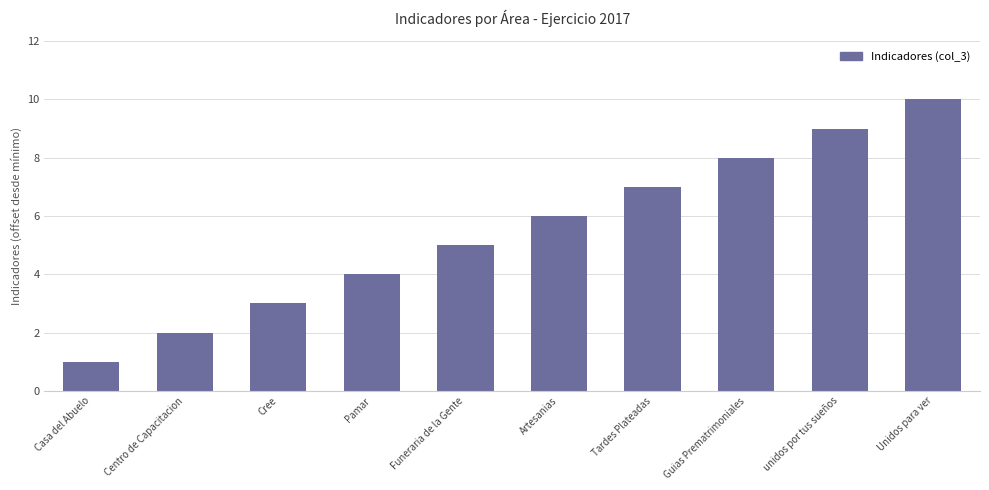

How many bars are there in total?

10